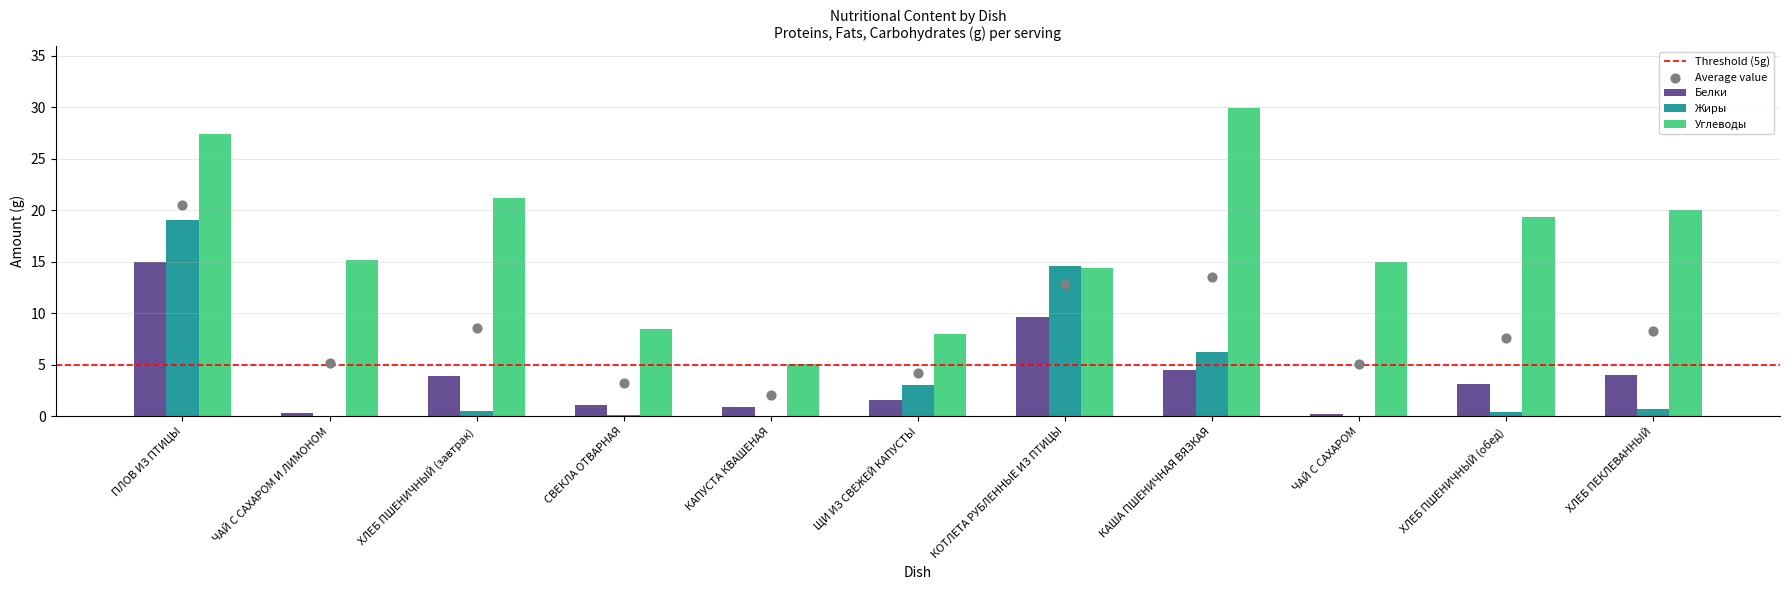

At which category is the sum across all series the highest?

ПЛОВ ИЗ ПТИЦЫ